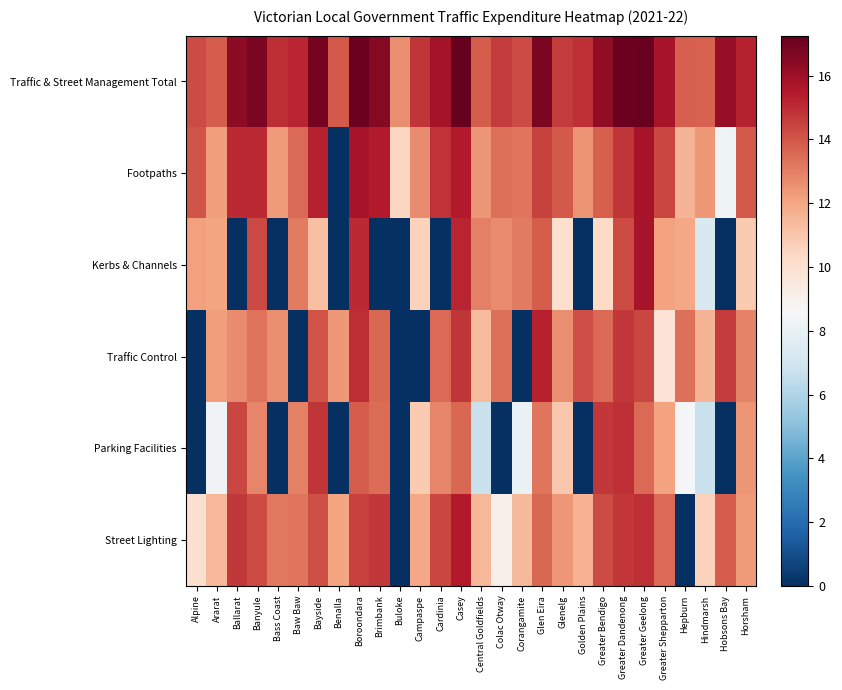

Reading right to left, extract all data points from this chart.

Traffic & Street Management Total: Horsham=15.3	Hobsons Bay=16.2	Hindmarsh=13.7	Hepburn=13.8	Greater Shepparton=15.8	Greater Geelong=17.2	Greater Dandenong=17.1	Greater Bendigo=16.3	Golden Plains=14.9	Glenelg=14.7	Glen Eira=16.8	Corangamite=14.3	Colac Otway=14.7	Central Goldfields=13.8	Casey=17.3	Cardinia=15.8	Campaspe=14.8	Buloke=12.6	Brimbank=16.5	Boroondara=17.1	Benalla=13.9	Bayside=16.9	Baw Baw=15.2	Bass Coast=15.0	Banyule=16.7	Ballarat=16.3	Ararat=13.9	Alpine=14.3
Footpaths: Horsham=13.9	Hobsons Bay=8.2	Hindmarsh=12.4	Hepburn=11.6	Greater Shepparton=14.4	Greater Geelong=15.7	Greater Dandenong=14.8	Greater Bendigo=13.8	Golden Plains=12.5	Glenelg=13.9	Glen Eira=14.5	Corangamite=13.3	Colac Otway=13.4	Central Goldfields=12.5	Casey=15.5	Cardinia=14.9	Campaspe=12.7	Buloke=10.5	Brimbank=15.5	Boroondara=15.7	Benalla=0.0	Bayside=15.2	Baw Baw=13.5	Bass Coast=12.3	Banyule=15.1	Ballarat=15.1	Ararat=12.3	Alpine=14.0
Kerbs & Channels: Horsham=10.9	Hobsons Bay=0.0	Hindmarsh=7.3	Hepburn=12.0	Greater Shepparton=12.1	Greater Geelong=15.7	Greater Dandenong=14.2	Greater Bendigo=10.4	Golden Plains=0.0	Glenelg=10.1	Glen Eira=13.9	Corangamite=13.1	Colac Otway=12.7	Central Goldfields=13.0	Casey=15.2	Cardinia=0.0	Campaspe=10.6	Buloke=0.0	Brimbank=0.0	Boroondara=15.0	Benalla=0.0	Bayside=11.3	Baw Baw=13.1	Bass Coast=0.0	Banyule=14.3	Ballarat=0.0	Ararat=12.0	Alpine=12.2
Traffic Control: Horsham=12.9	Hobsons Bay=14.7	Hindmarsh=11.6	Hepburn=13.4	Greater Shepparton=9.9	Greater Geelong=14.4	Greater Dandenong=14.7	Greater Bendigo=13.5	Golden Plains=14.2	Glenelg=12.6	Glen Eira=15.3	Corangamite=0.0	Colac Otway=13.4	Central Goldfields=11.4	Casey=14.8	Cardinia=13.5	Campaspe=0.0	Buloke=0.0	Brimbank=13.6	Boroondara=15.0	Benalla=12.4	Bayside=14.1	Baw Baw=0.0	Bass Coast=12.7	Banyule=13.3	Ballarat=12.7	Ararat=12.2	Alpine=0.0
Parking Facilities: Horsham=12.4	Hobsons Bay=0.0	Hindmarsh=6.7	Hepburn=8.5	Greater Shepparton=12.1	Greater Geelong=13.5	Greater Dandenong=14.9	Greater Bendigo=14.7	Golden Plains=0.0	Glenelg=10.9	Glen Eira=13.3	Corangamite=8.0	Colac Otway=0.0	Central Goldfields=6.7	Casey=13.6	Cardinia=12.9	Campaspe=10.9	Buloke=0.0	Brimbank=13.4	Boroondara=13.9	Benalla=0.0	Bayside=14.8	Baw Baw=13.0	Bass Coast=0.0	Banyule=12.8	Ballarat=14.4	Ararat=8.4	Alpine=0.0
Street Lighting: Horsham=12.3	Hobsons Bay=13.8	Hindmarsh=10.6	Hepburn=0.0	Greater Shepparton=13.5	Greater Geelong=14.9	Greater Dandenong=14.7	Greater Bendigo=14.2	Golden Plains=11.6	Glenelg=12.4	Glen Eira=13.6	Corangamite=11.4	Colac Otway=9.1	Central Goldfields=11.5	Casey=15.5	Cardinia=14.4	Campaspe=12.0	Buloke=0.0	Brimbank=14.7	Boroondara=14.6	Benalla=12.0	Bayside=14.2	Baw Baw=13.3	Bass Coast=13.2	Banyule=14.3	Ballarat=14.7	Ararat=11.5	Alpine=10.0